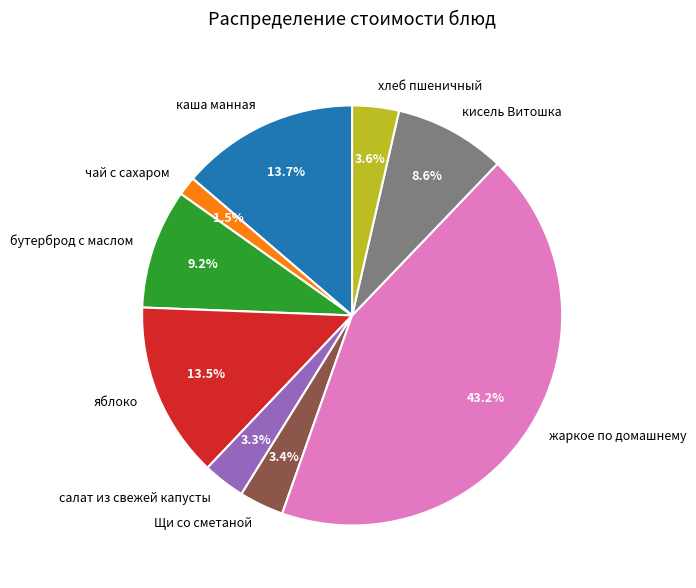

To the nearest percent, what is the combined percentage of чай с сахаром and яблоко?

15%